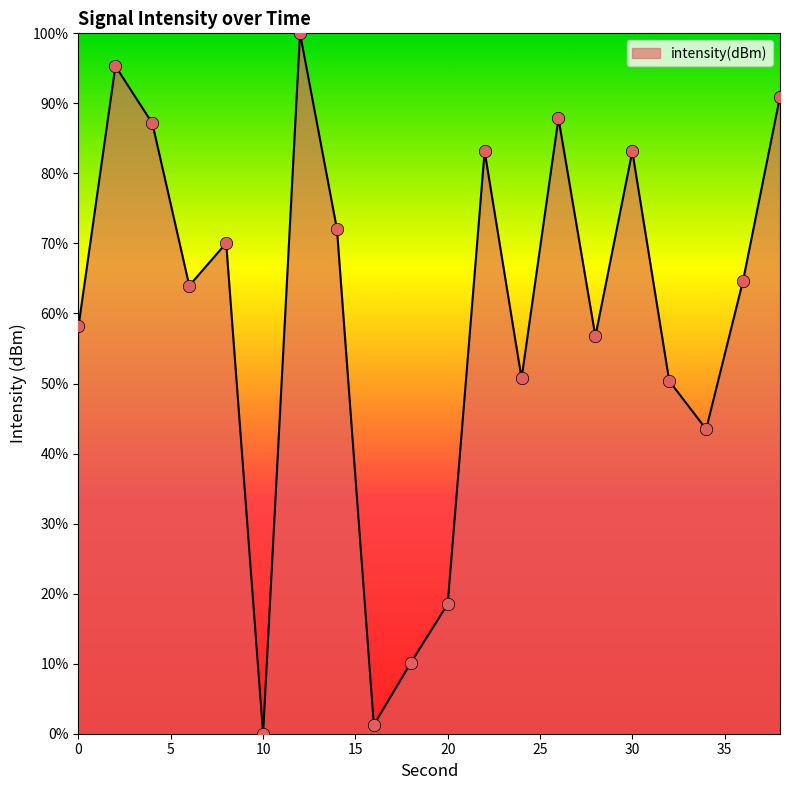

What is the difference between the maximum and minimum values?

100.0